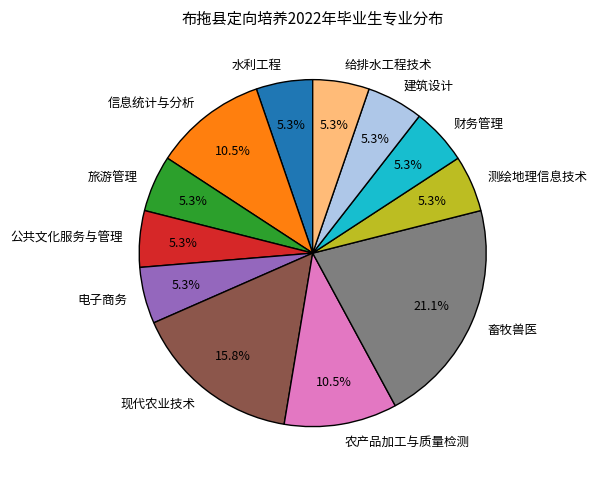

How many slices are in this pie chart?

12